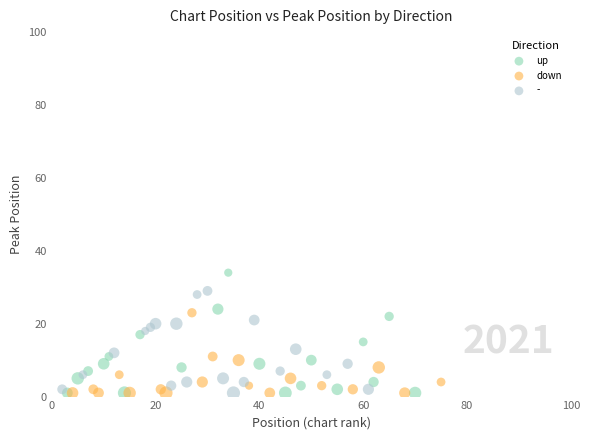

Which series has the largest Y range (max minus min)?

up